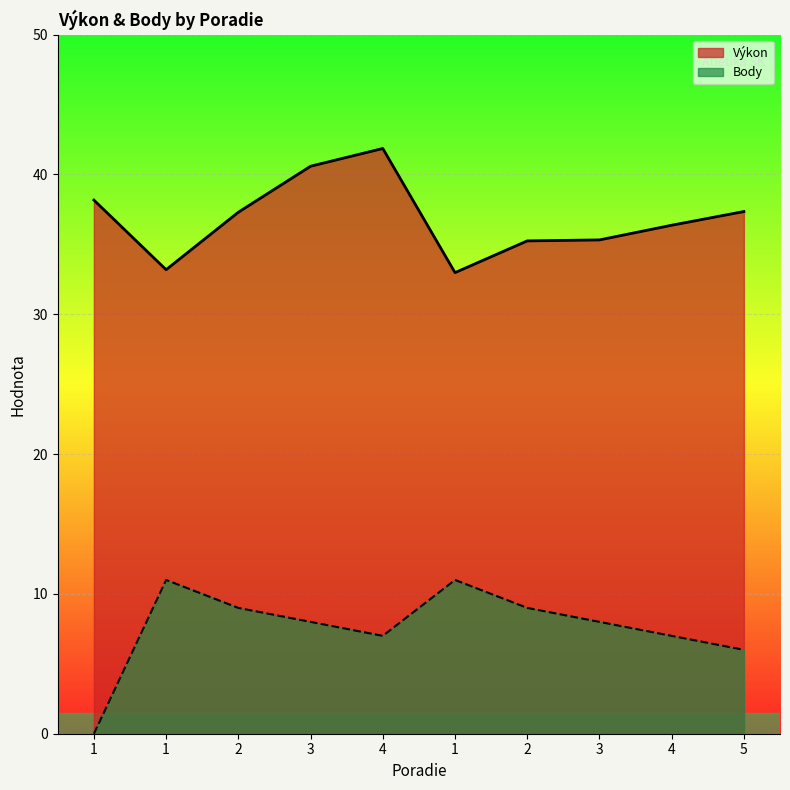

Reading left to right, extract all data points from this chart.

Výkon: 1=38.2	1=33.2	2=37.3	3=40.6	4=41.9	1=33.0	2=35.2	3=35.3	4=36.4	5=37.4
Body: 1=0.0	1=11.0	2=9.0	3=8.0	4=7.0	1=11.0	2=9.0	3=8.0	4=7.0	5=6.0